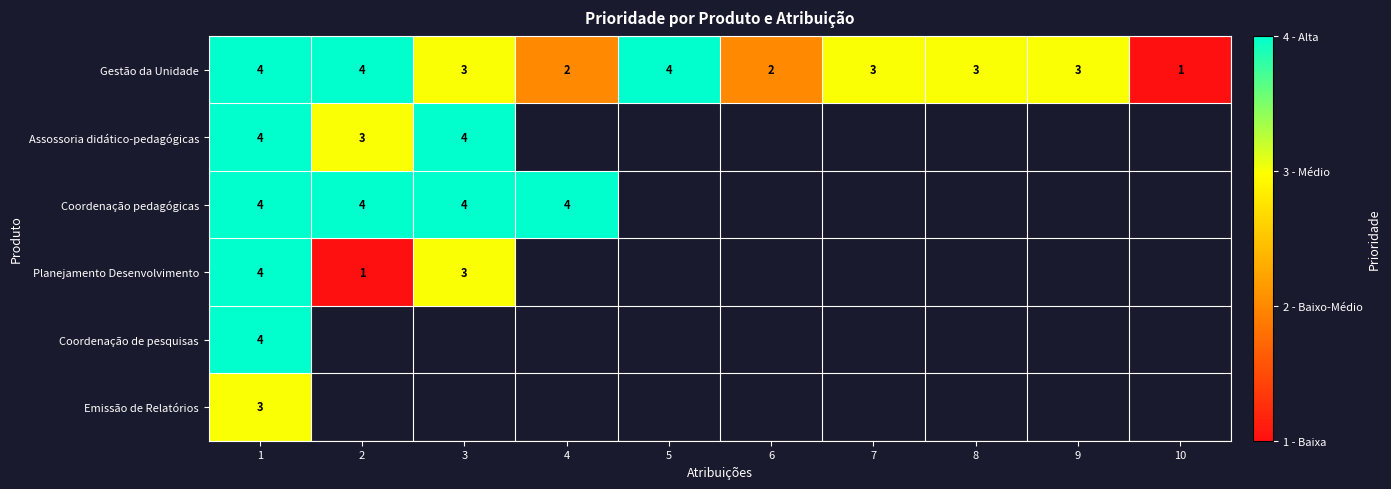

The Gestão da Unidade series shows 3 at 9. True or false?

True